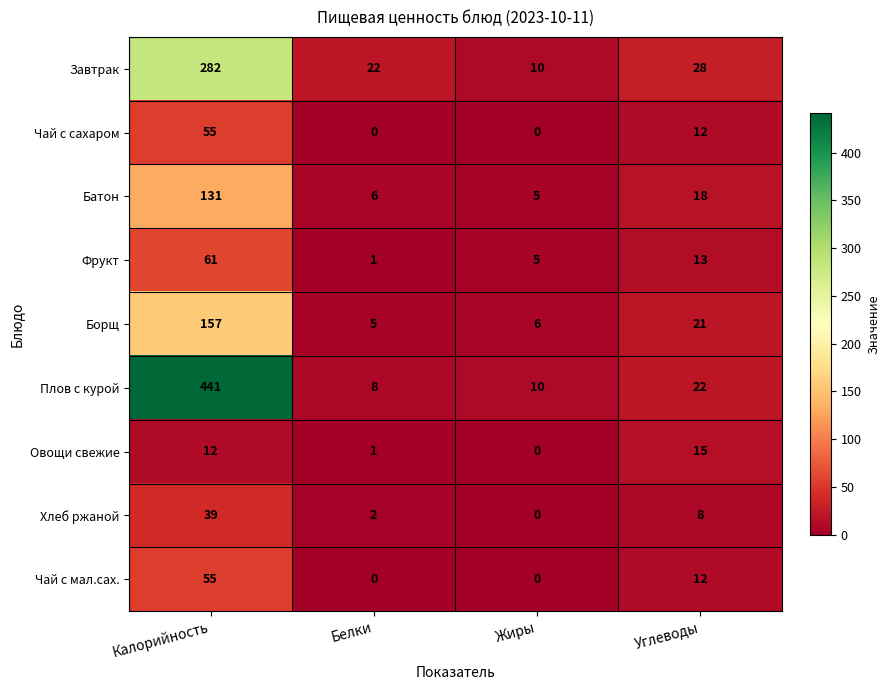

What is the total value across all series at Калорийность?

1233